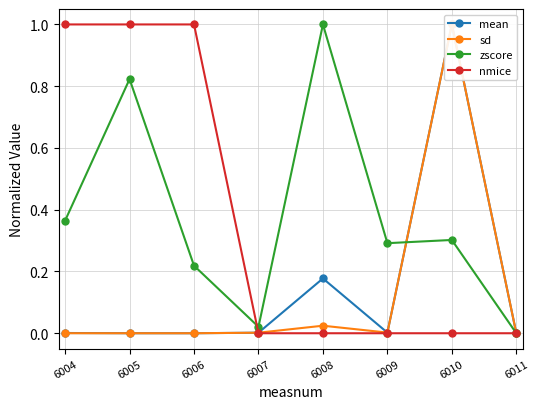

How many times do zscore and sd cross each other?

1